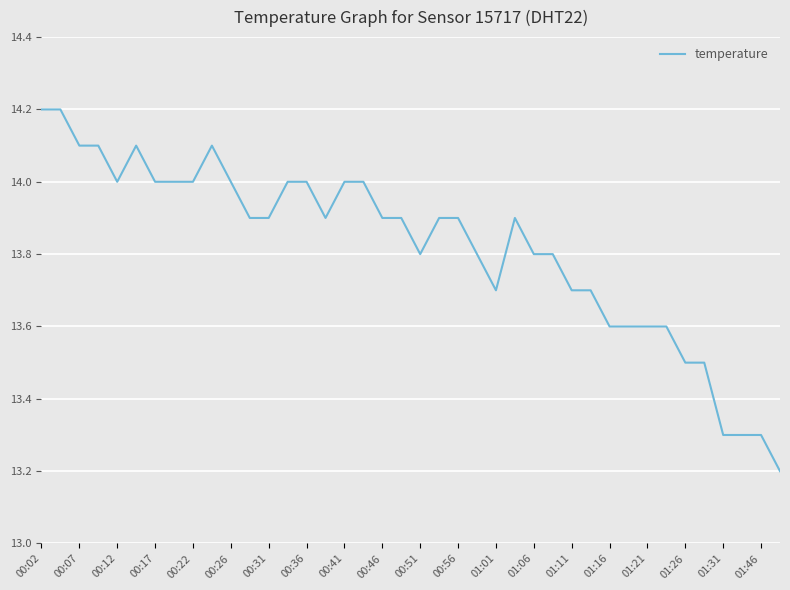

What is the maximum value shown in the chart?

14.2